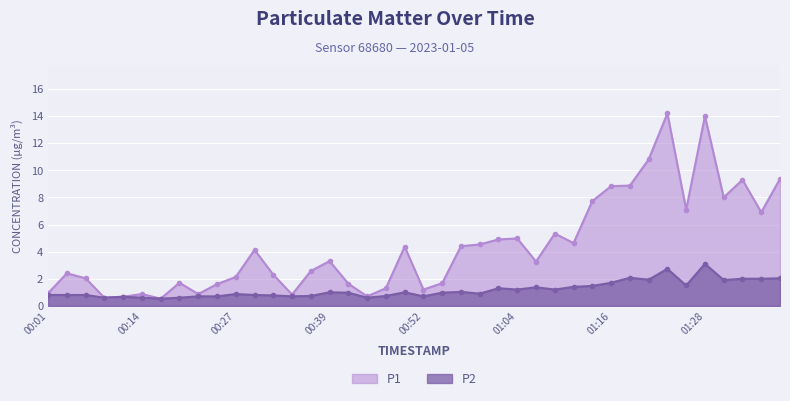

At which category is the sum across all series the highest?

01:28